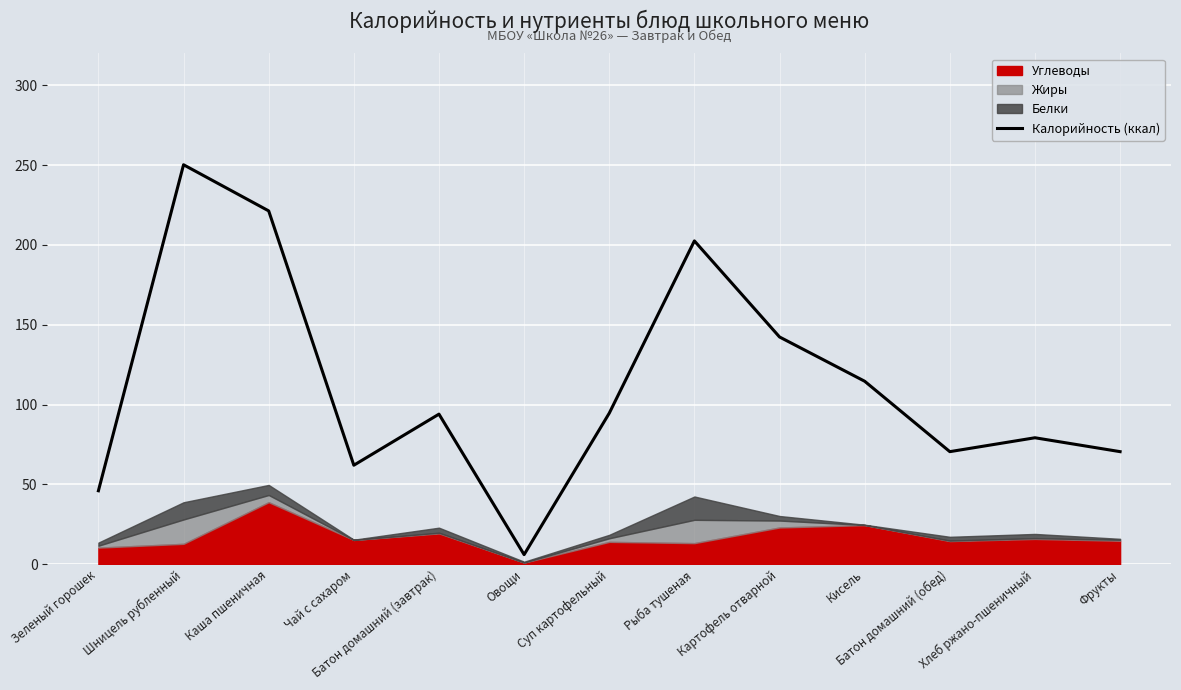

Rank the categories by value from highest to lowest.

Шницель рубленный, Каша пшеничная, Рыба тушеная, Картофель отварной, Кисель, Суп картофельный, Батон домашний (завтрак), Хлеб ржано-пшеничный, Батон домашний (обед), Фрукты, Чай с сахаром, Зеленый горошек, Овощи